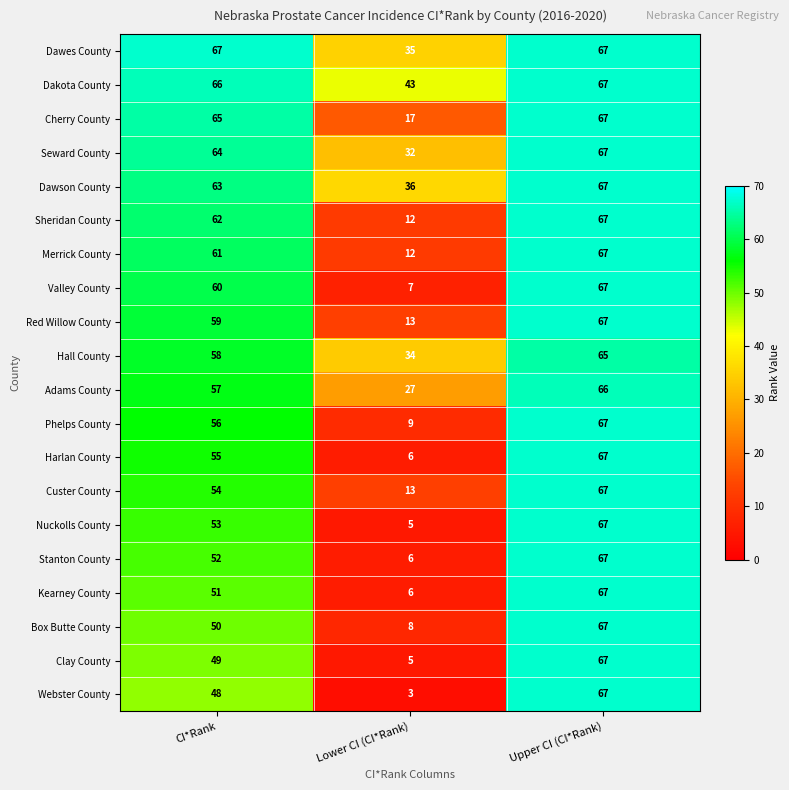

What is the total value across all series at CI*Rank?

1150